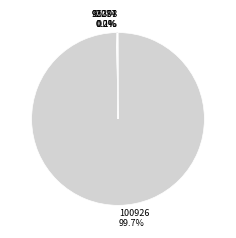

Is there a majority slice in this chart?

Yes